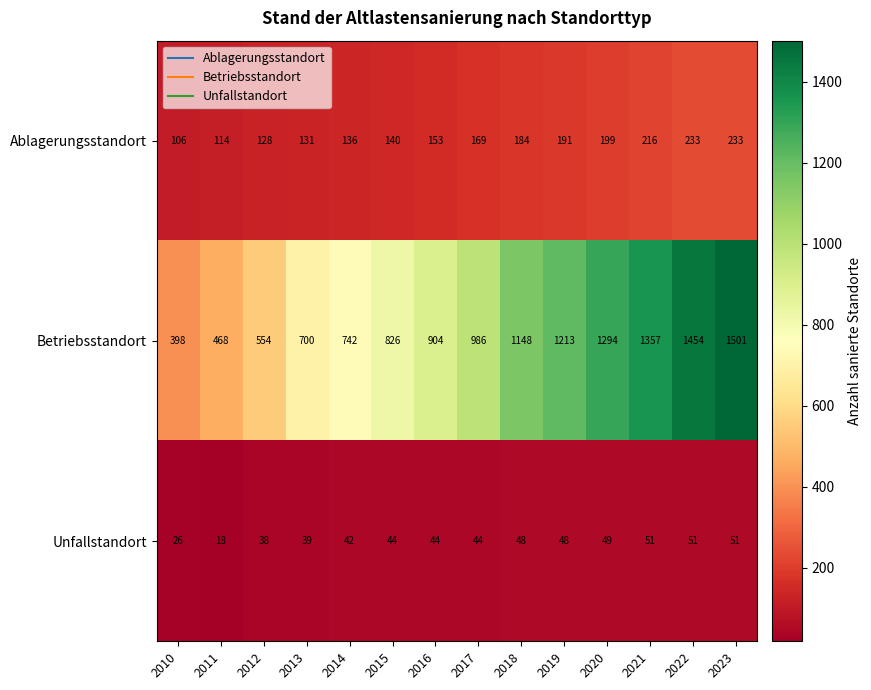

What is the smallest value displayed?

18